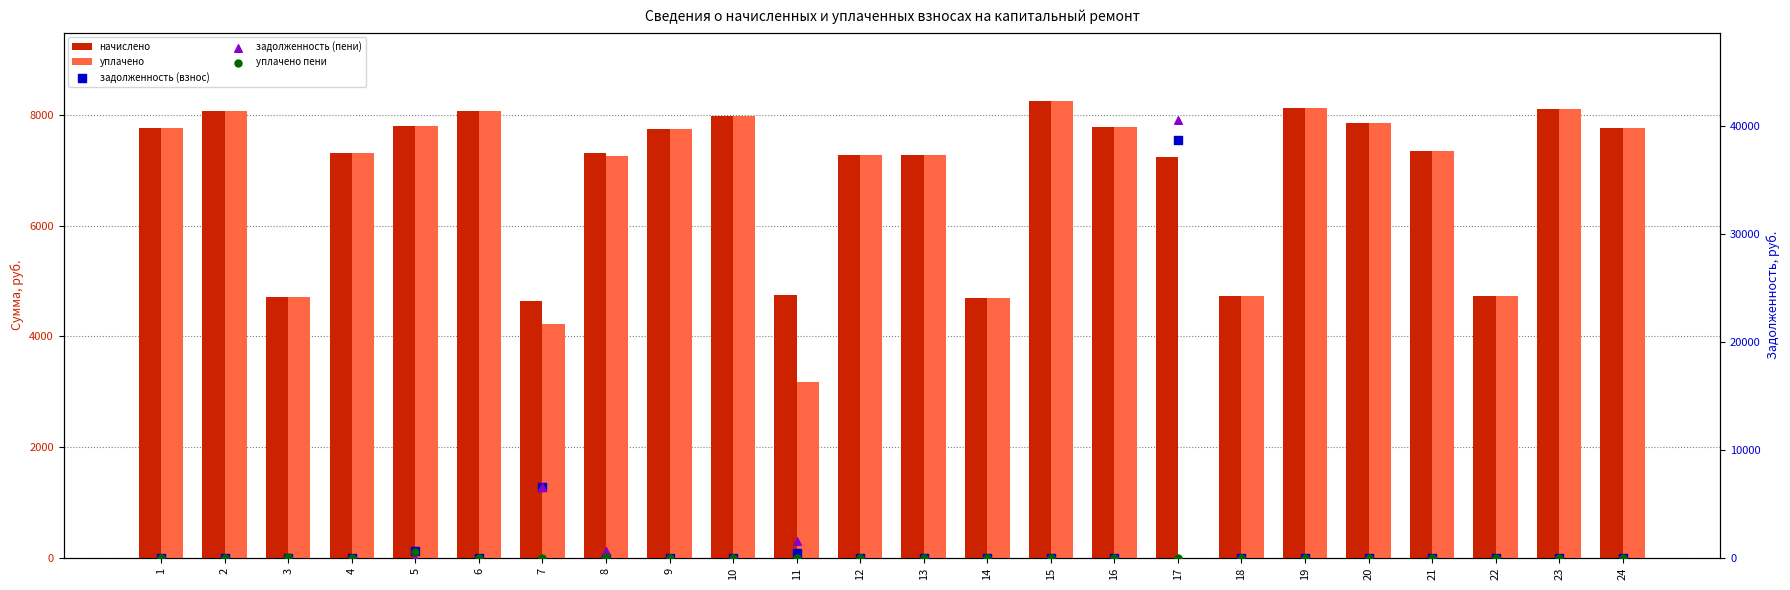

At how many categories does at least one series exceed 22271?

1